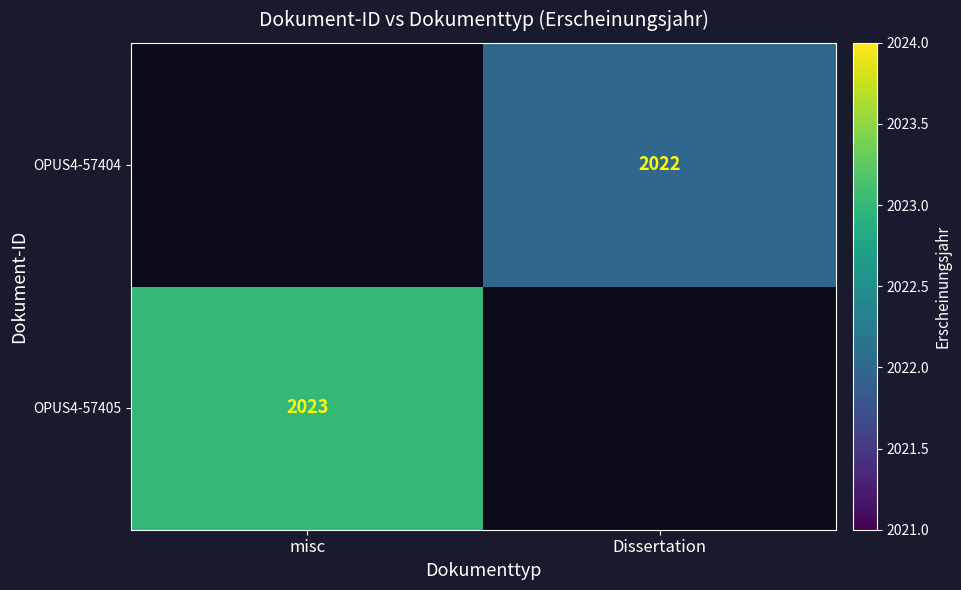

The value of OPUS4-57404 at Dissertation is 1214. True or false?

False